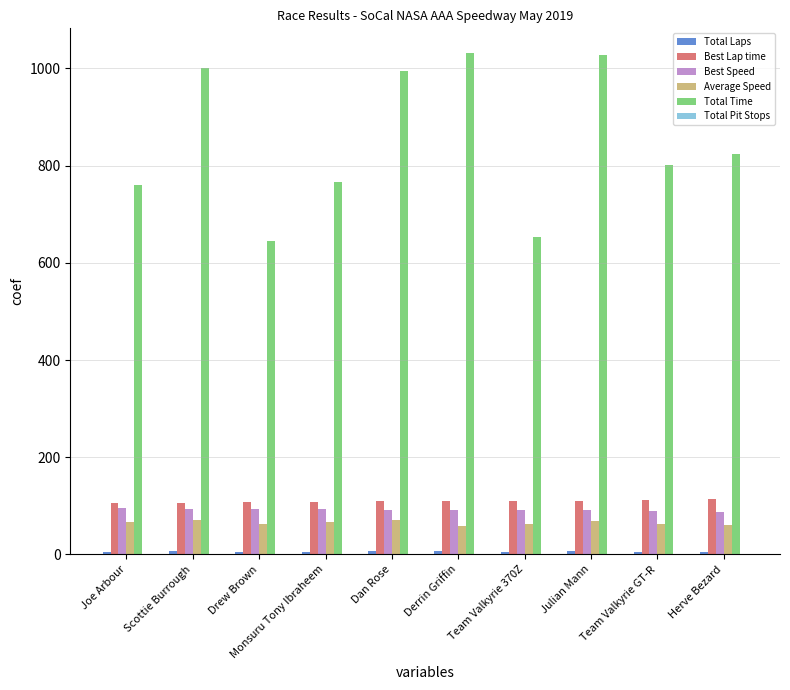

What value does the Best Speed series have at Scottie Burrough?

94.4